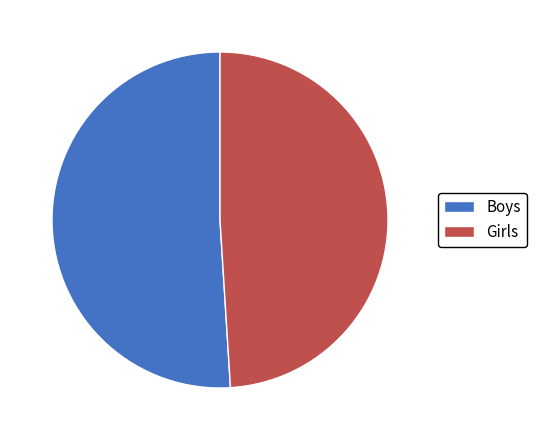

Which has a higher value, Boys or Girls?

Boys